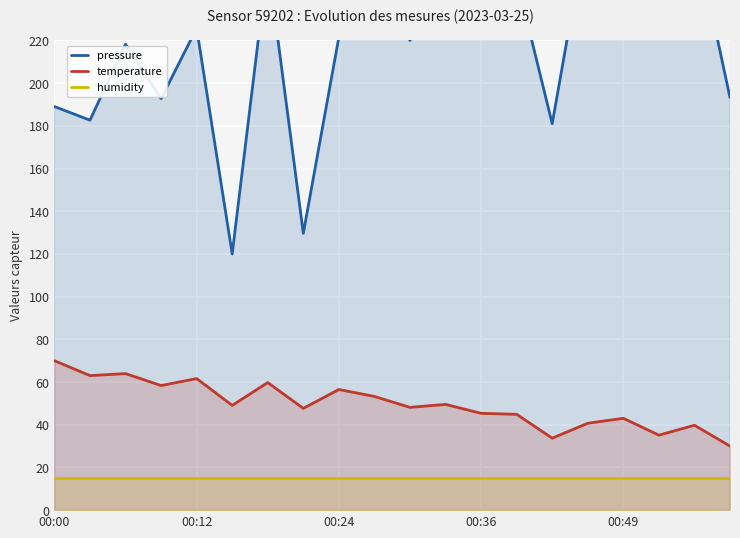

Is it true that temperature equals 30.0 at 19?

True